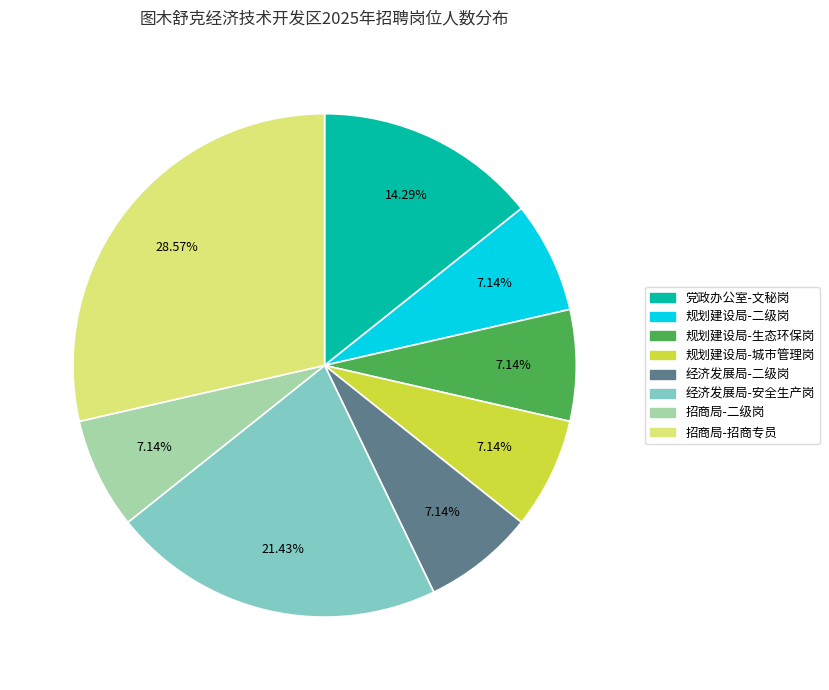

Is it true that 经济发展局-安全生产岗 is 21% of the pie?

True